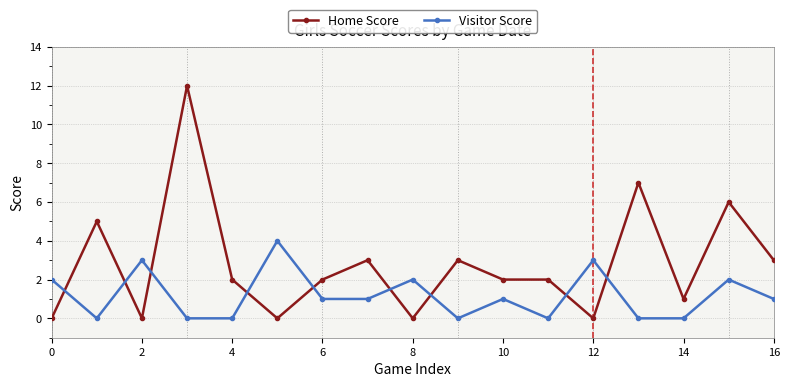

How many intersections are there between Home Score and Visitor Score?

9